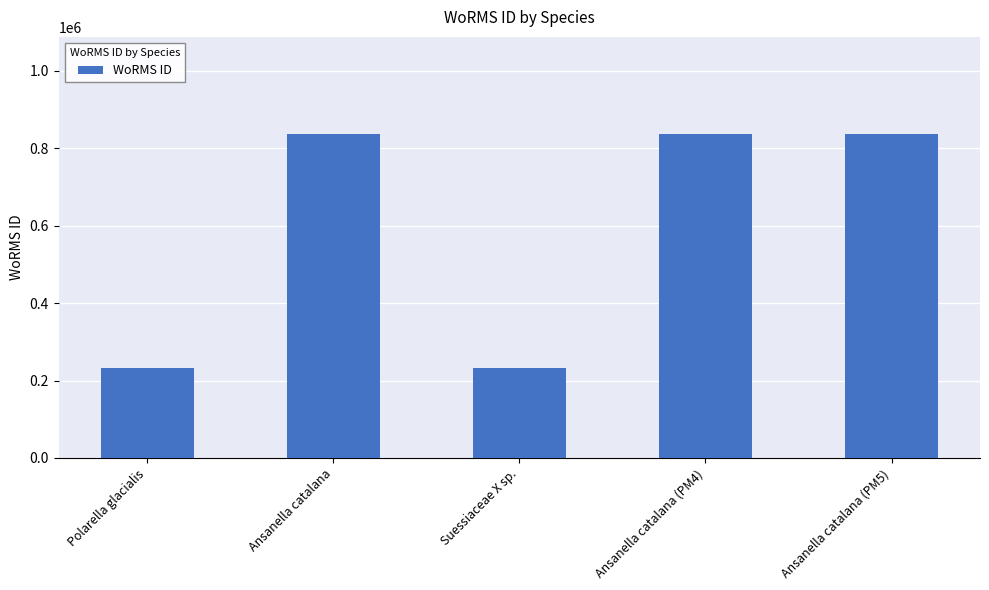

Is it true that the value at Ansanella catalana is 836617?

True